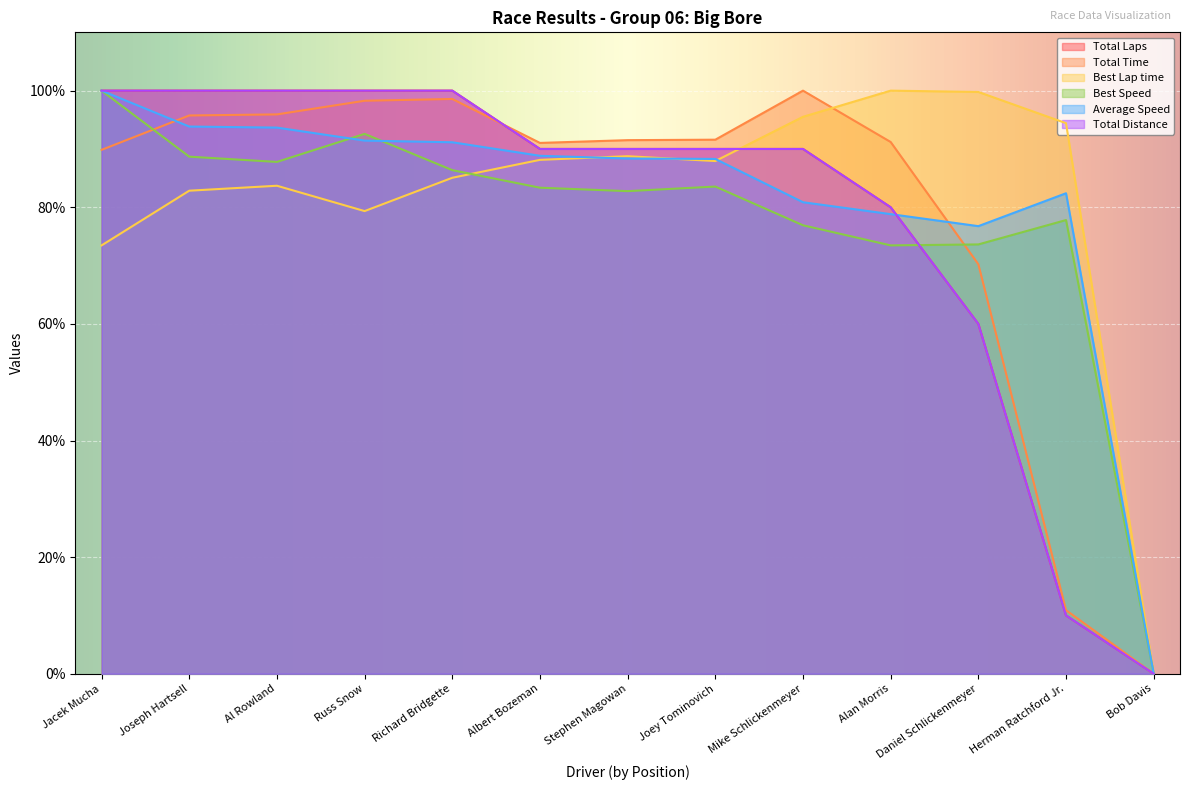

What is the sum of all Total Distance values?

1010.0